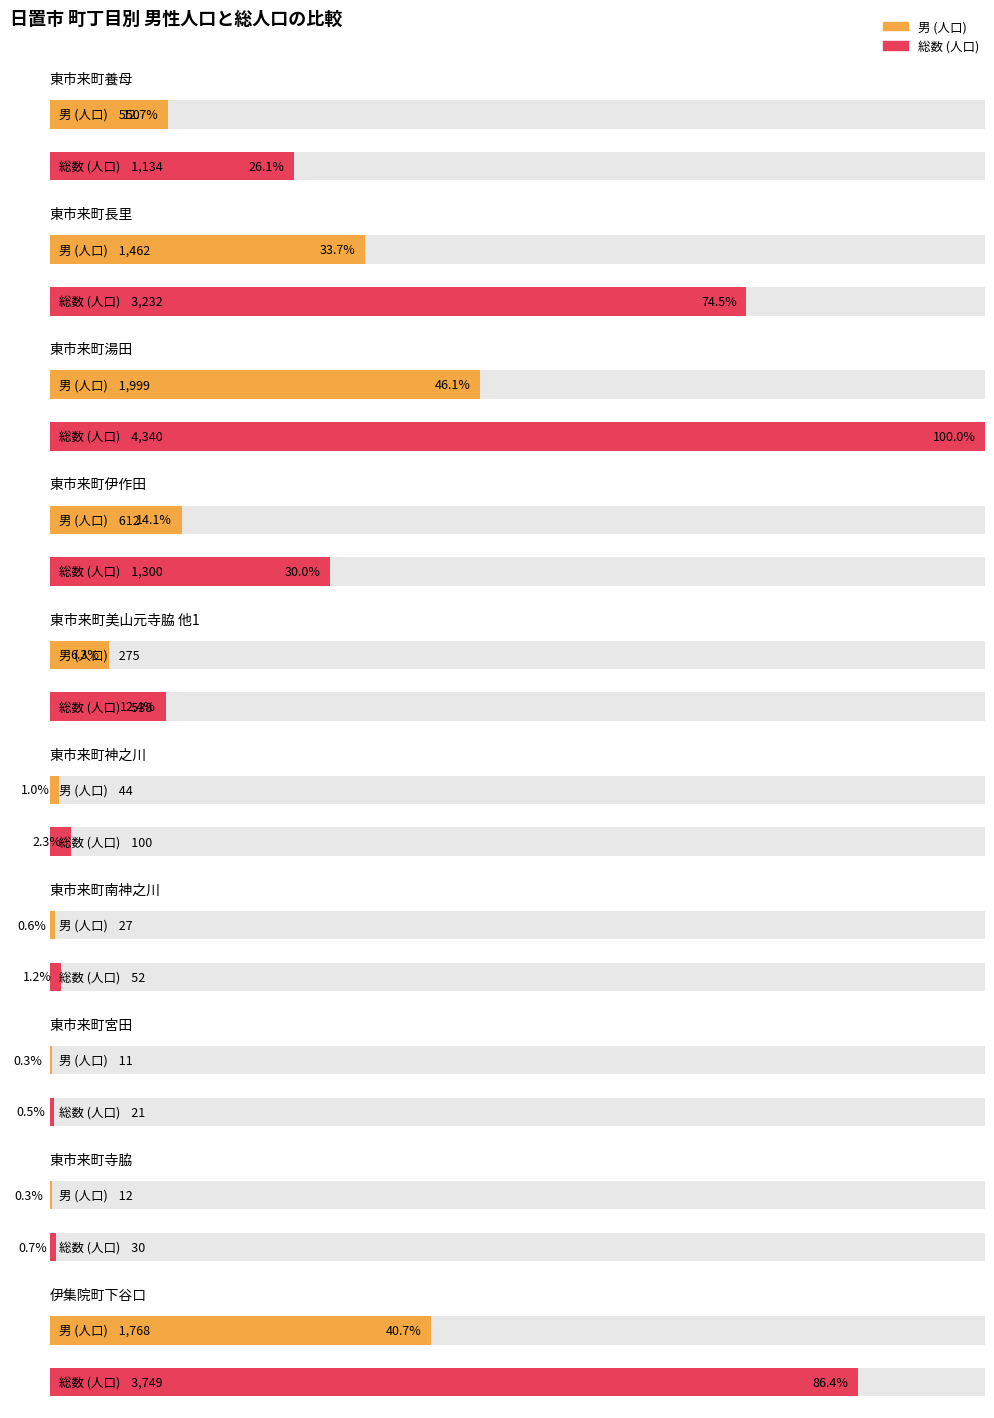

List the labels in order of 総数 value, largest first.

東市来町湯田, 伊集院町下谷口, 東市来町長里, 東市来町伊作田, 東市来町養母, 東市来町美山元寺脇 他1, 東市来町神之川, 東市来町南神之川, 東市来町寺脇, 東市来町宮田